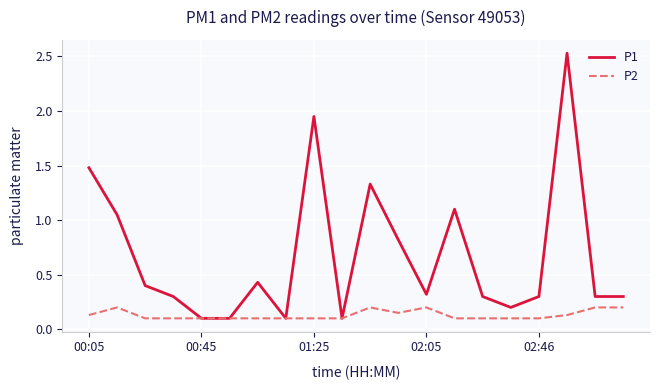

List the series in order of their peak value, lowest first.

P2, P1